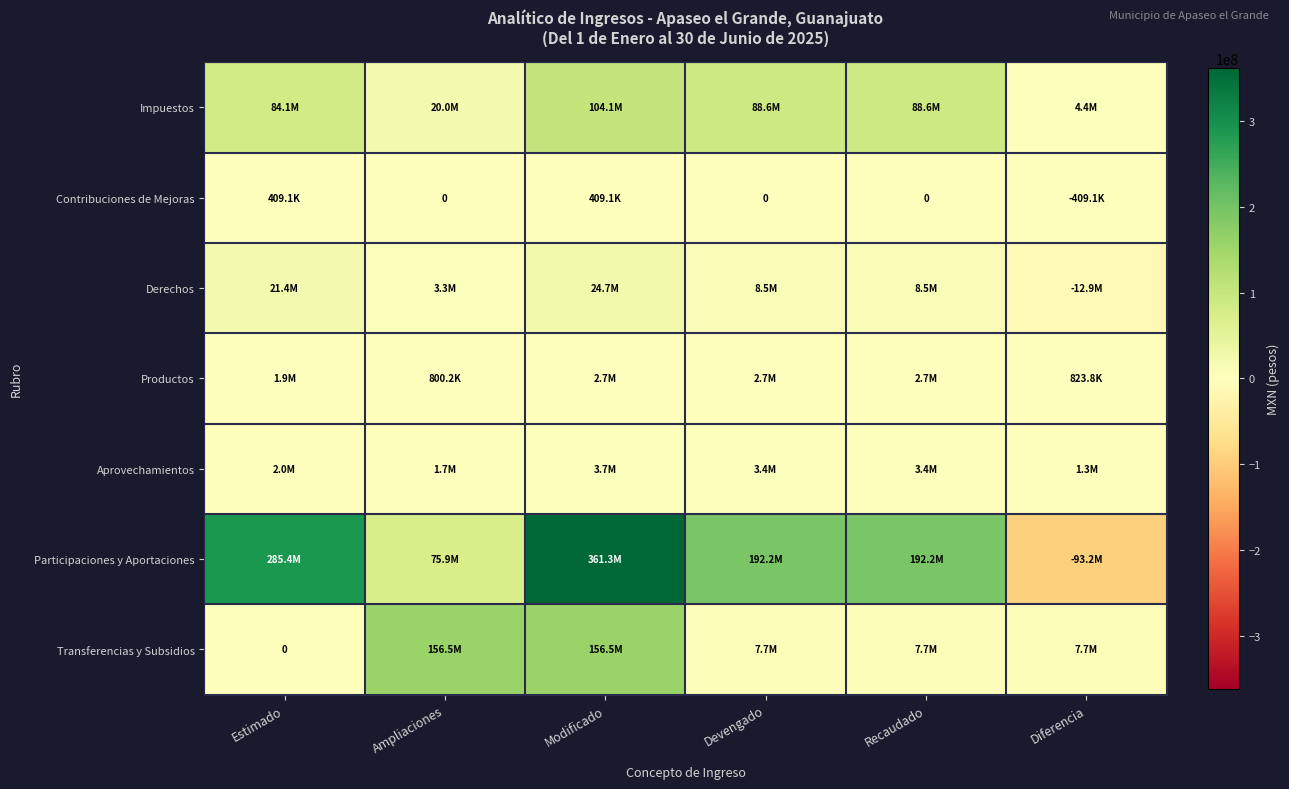

The Contribuciones de Mejoras series shows 0.0 at Ampliaciones. True or false?

True